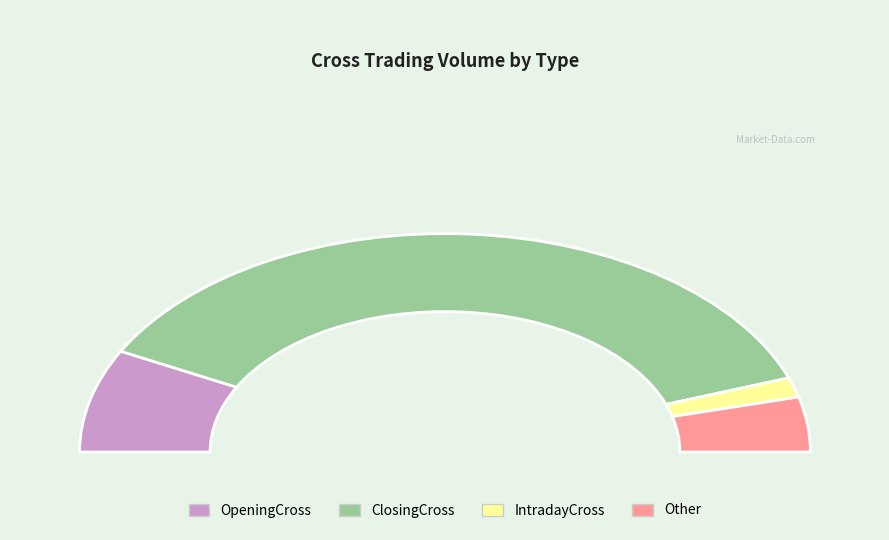

Between IntradayCross and Other, which is larger?

Other